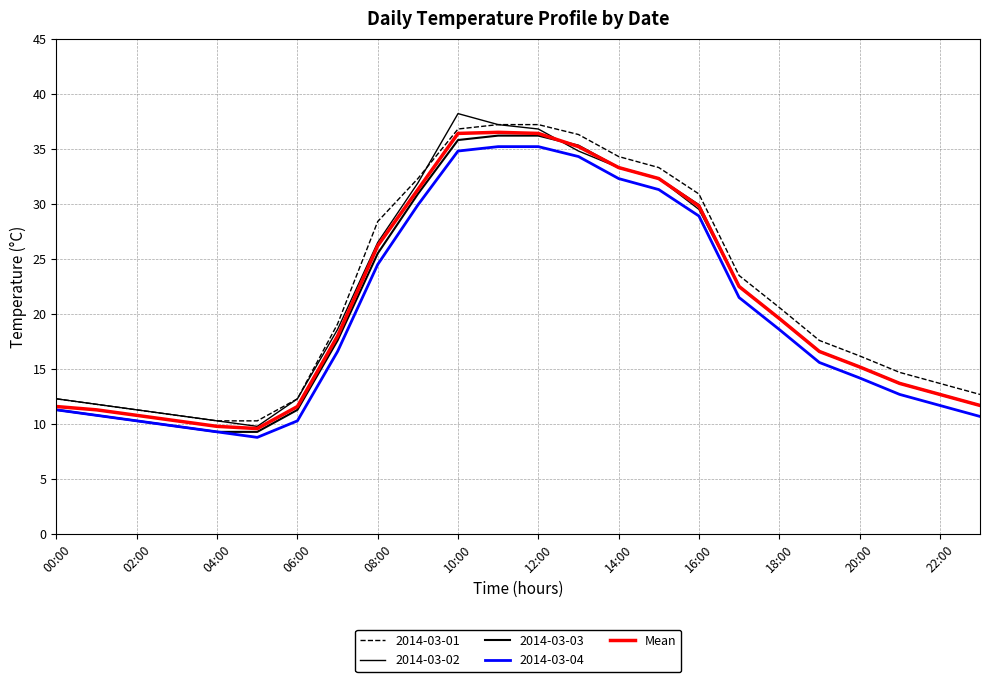

Does the chart have visible grid lines?

Yes